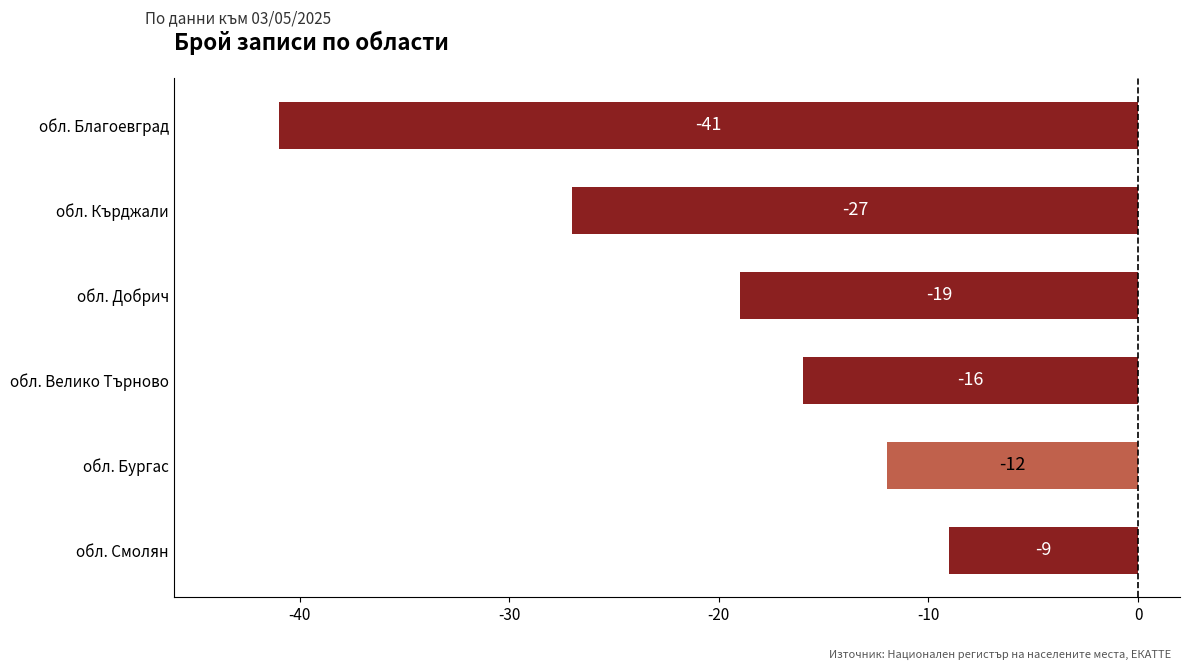

Count the number of categories in the chart.

6